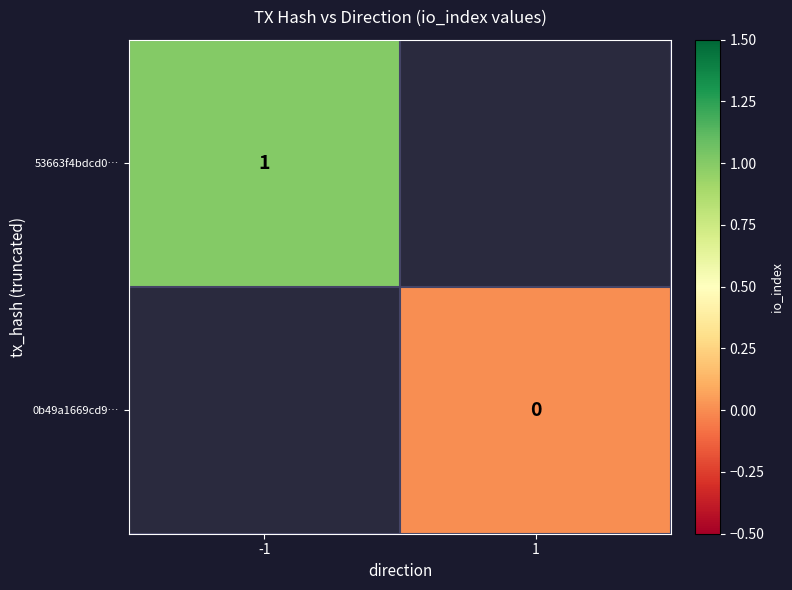

Which category has the highest value across all series?

-1